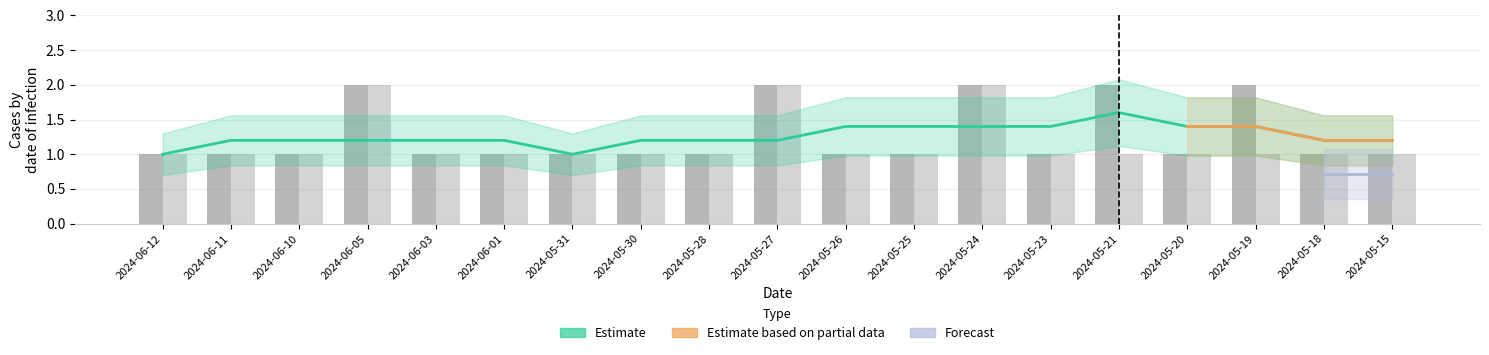

What is the total value across all series at 2024-06-11?

2